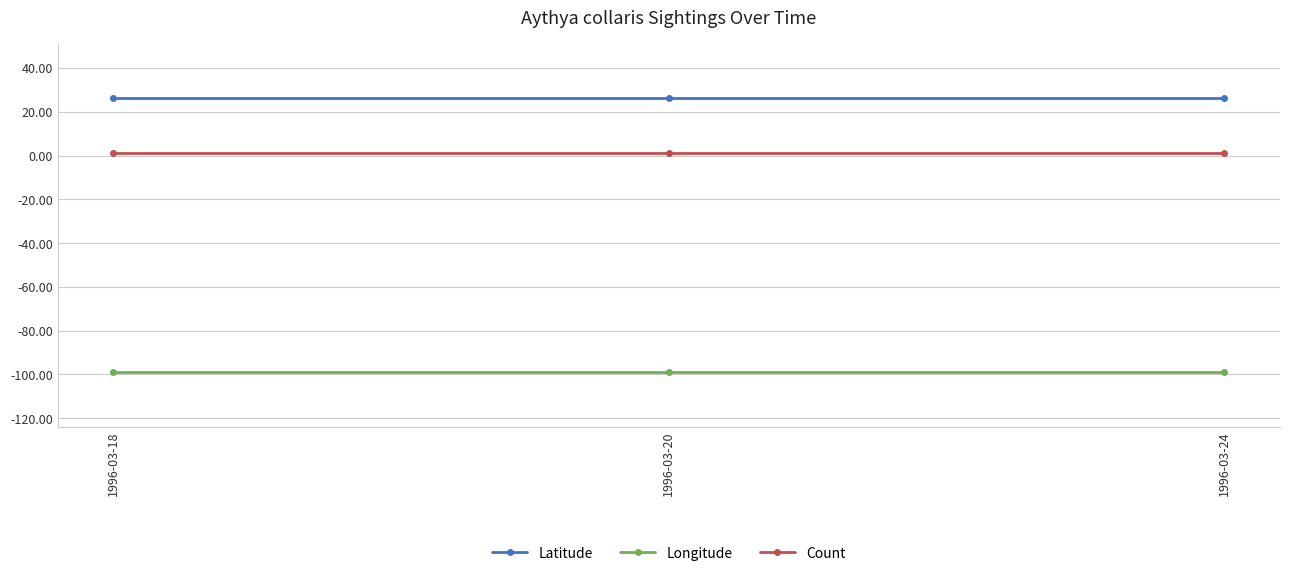

Which series has the largest total across all categories?

Latitude